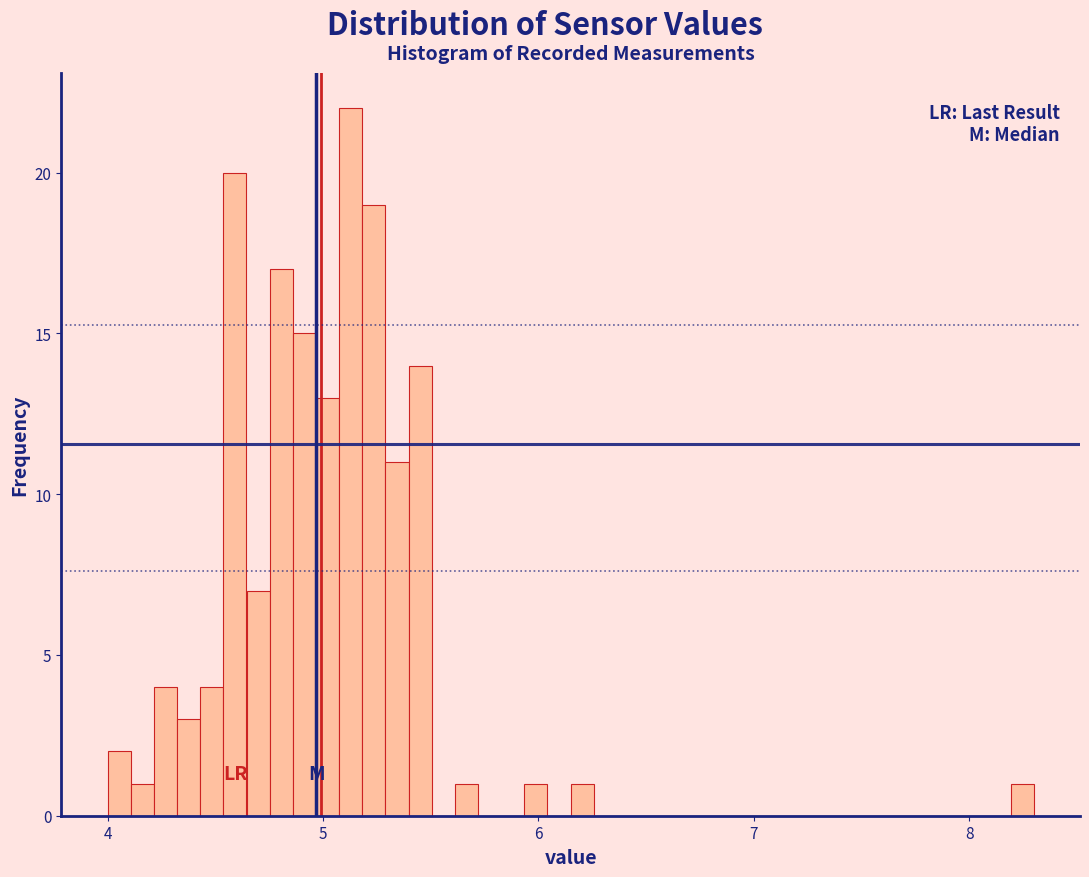

Around what value on the x-axis is the tallest bar? Give the approximate position of its centre, as read against the axis.

5.1